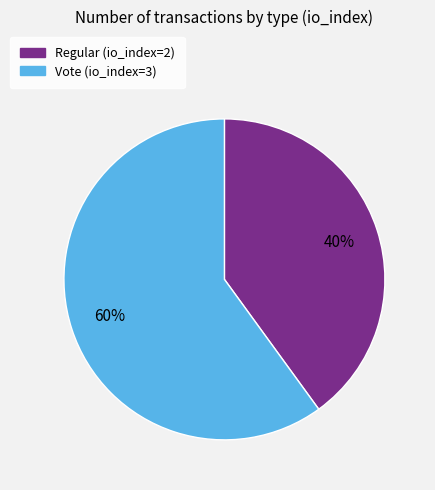

Is the sum of Vote (io_index=3) and Regular (io_index=2) greater than half?

Yes